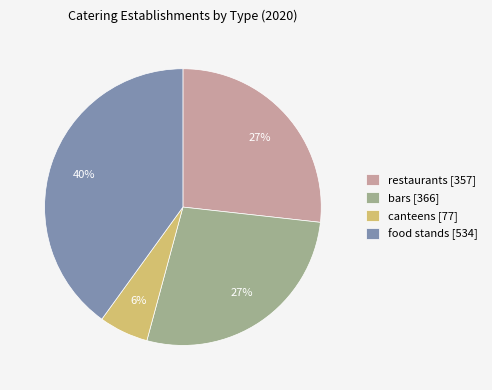

Which slice is the smallest?

canteens